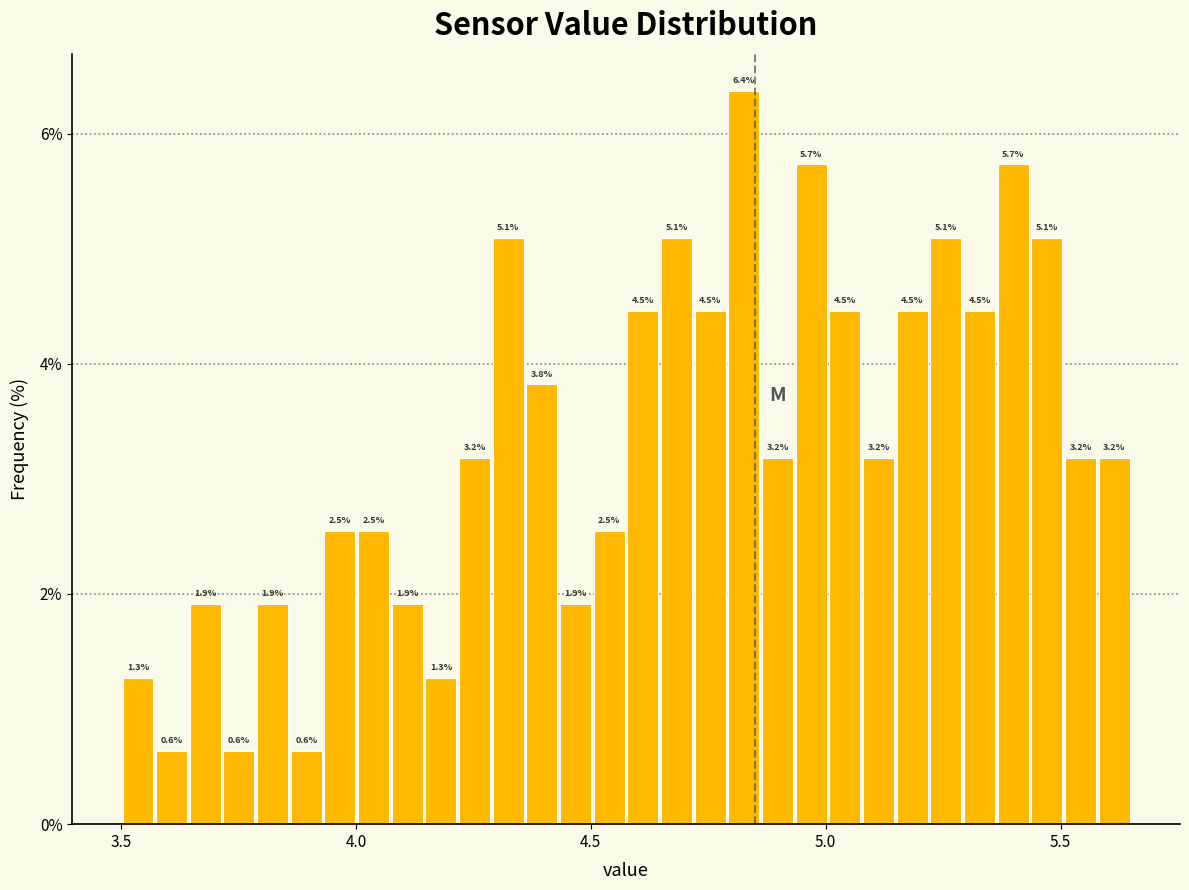

Read against the x-axis, roughly where is the centre of the tallest bar?

4.85